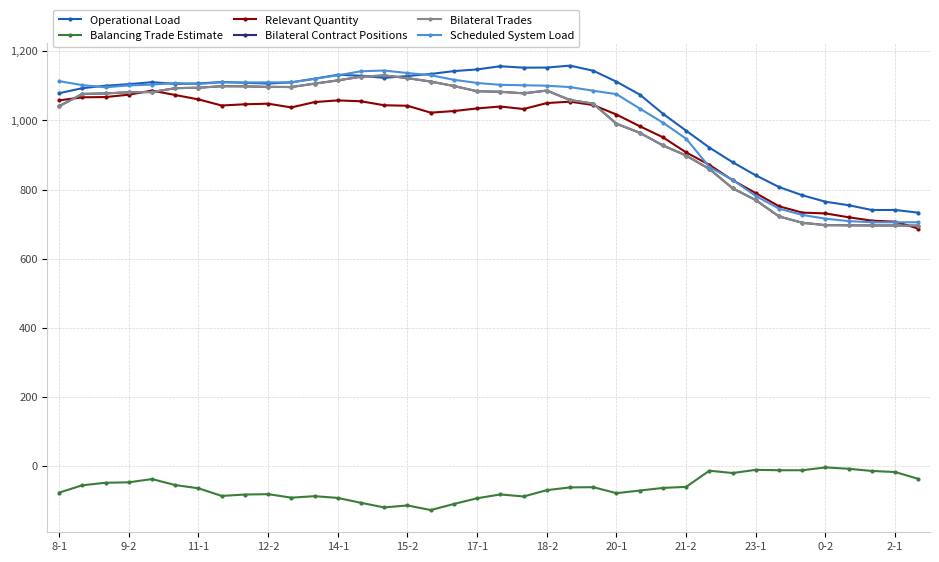

At which label does Balancing Trade Estimate first exceed -63?

9-2